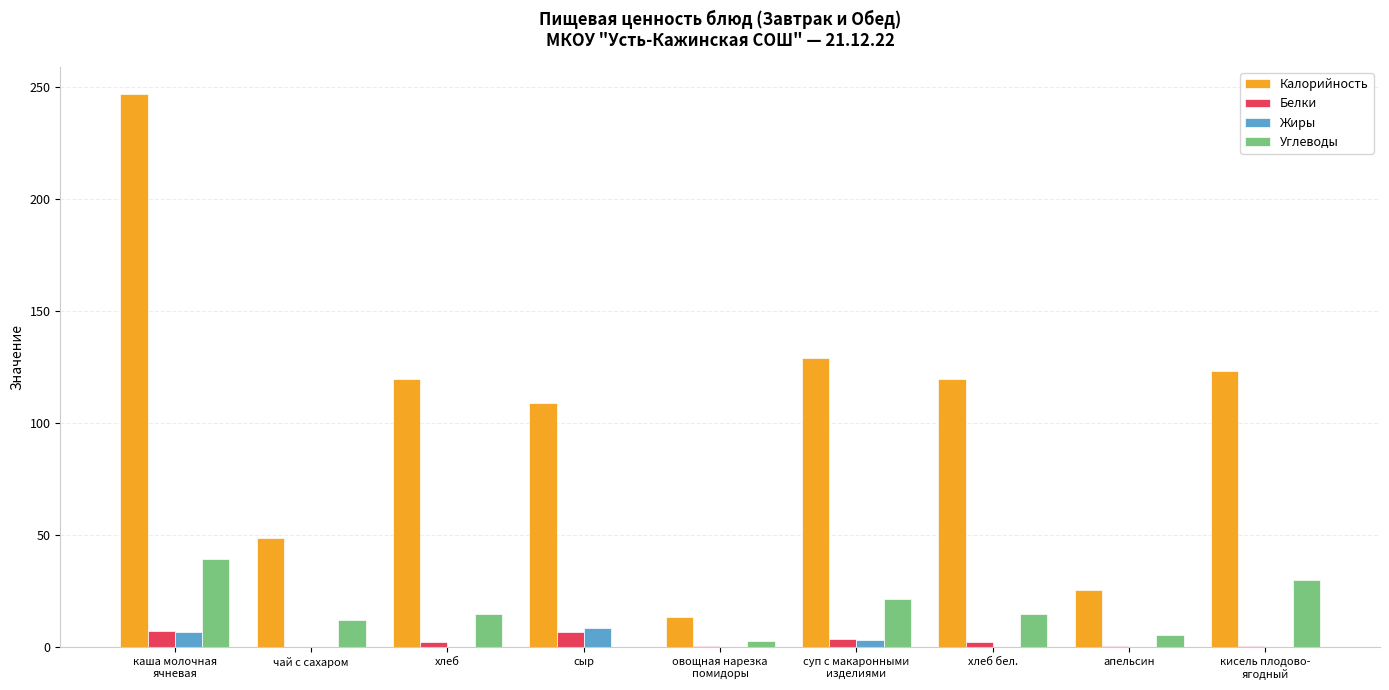

What is the difference between the Углеводы values at апельсин and хлеб бел.?

9.3